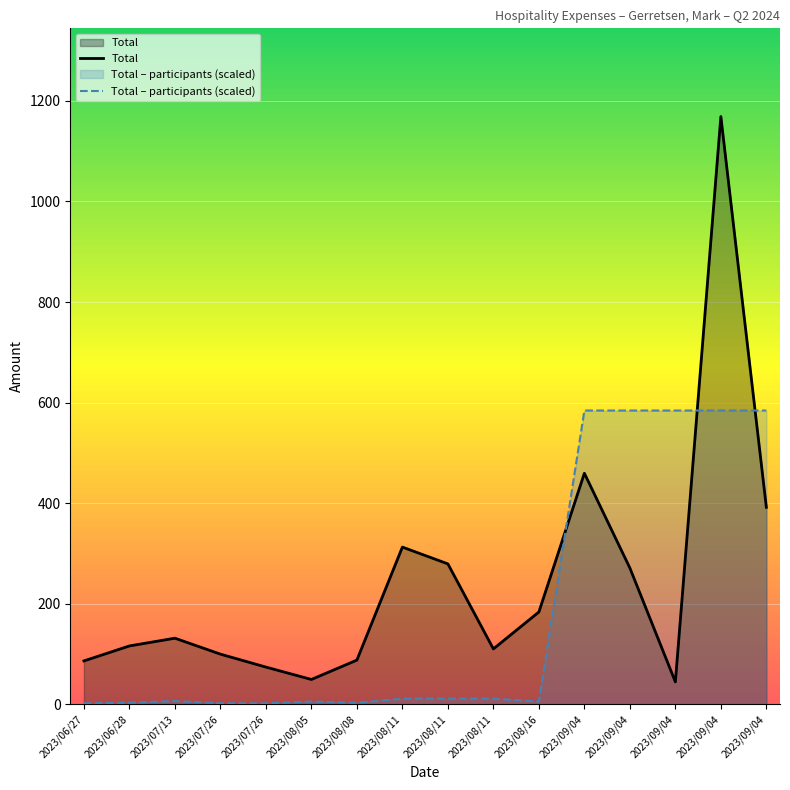

Which series changed the most between 2023/07/13 and 2023/09/04?

Total – participants (scaled)